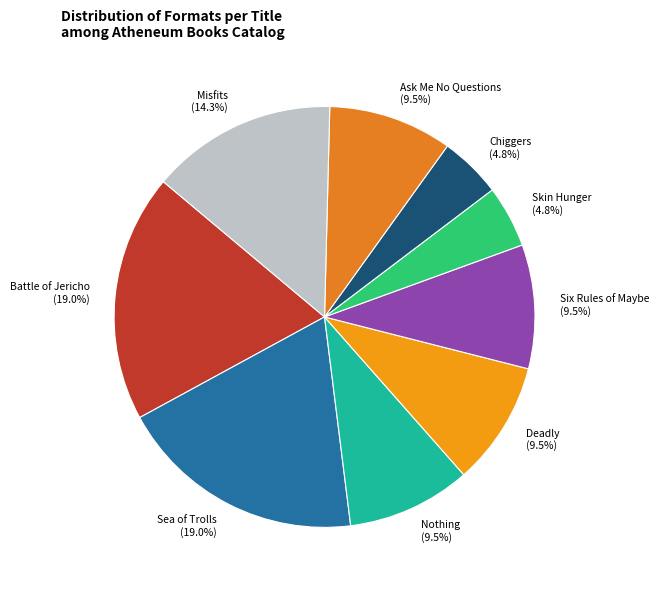

Is Battle of Jericho the majority of the pie?

No